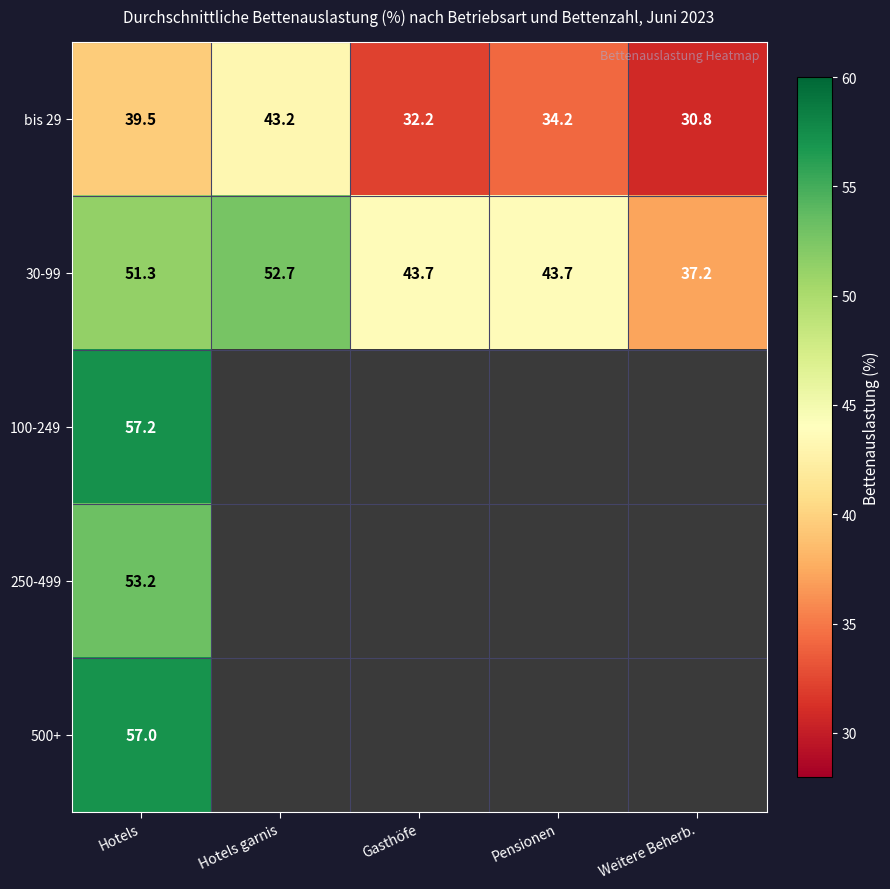

Is it true that 250-499 equals 53.2 at Hotels?

True